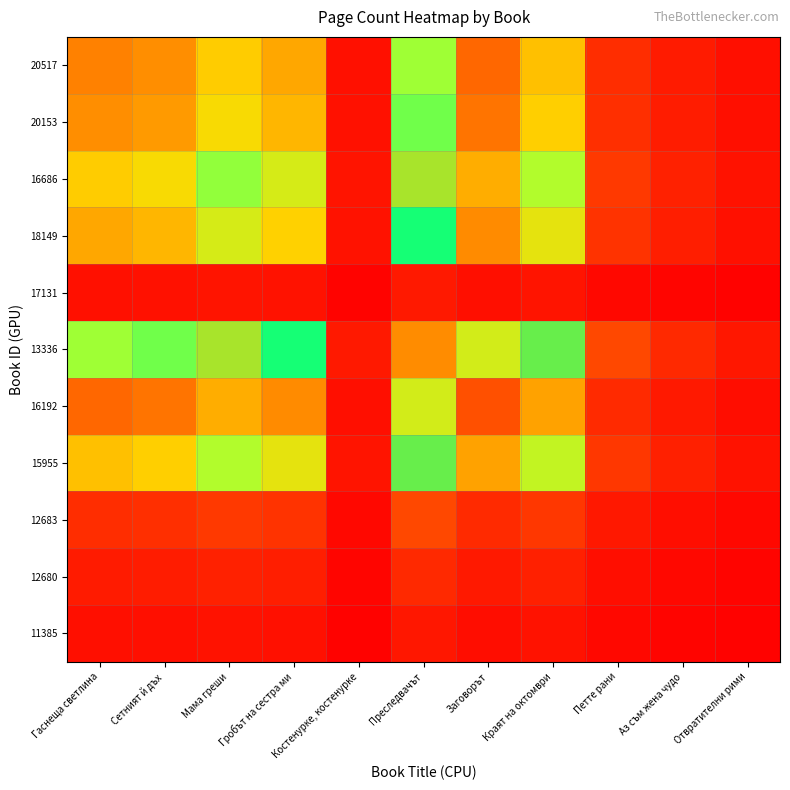

At how many categories does at least one series exceed 0?

11